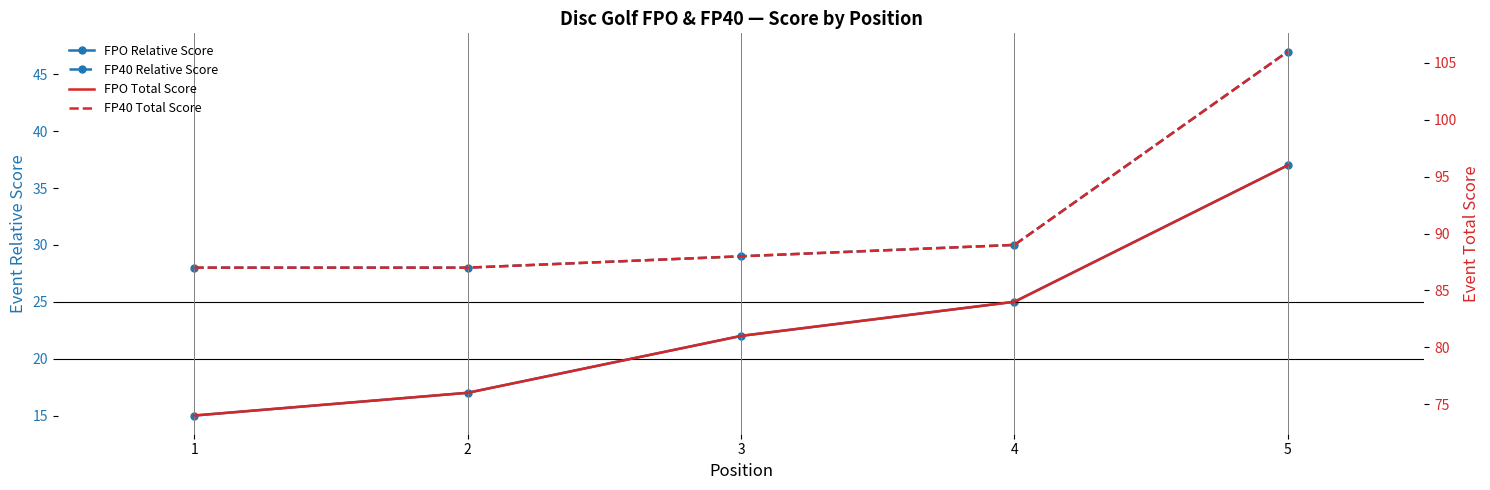

The value of FPO Total Score at 1 is 74. True or false?

True